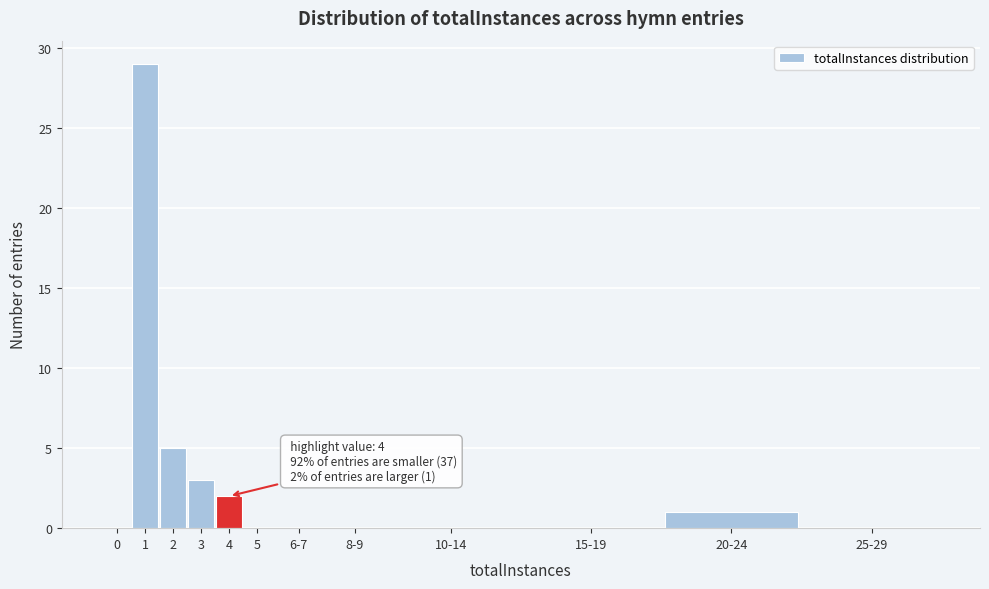

Reading left to right, what are all the values shown in this chart?

0=0	1=29	2=5	3=3	4=2	5=0	6-7=0	8-9=0	10-14=0	15-19=0	20-24=1	25-29=0